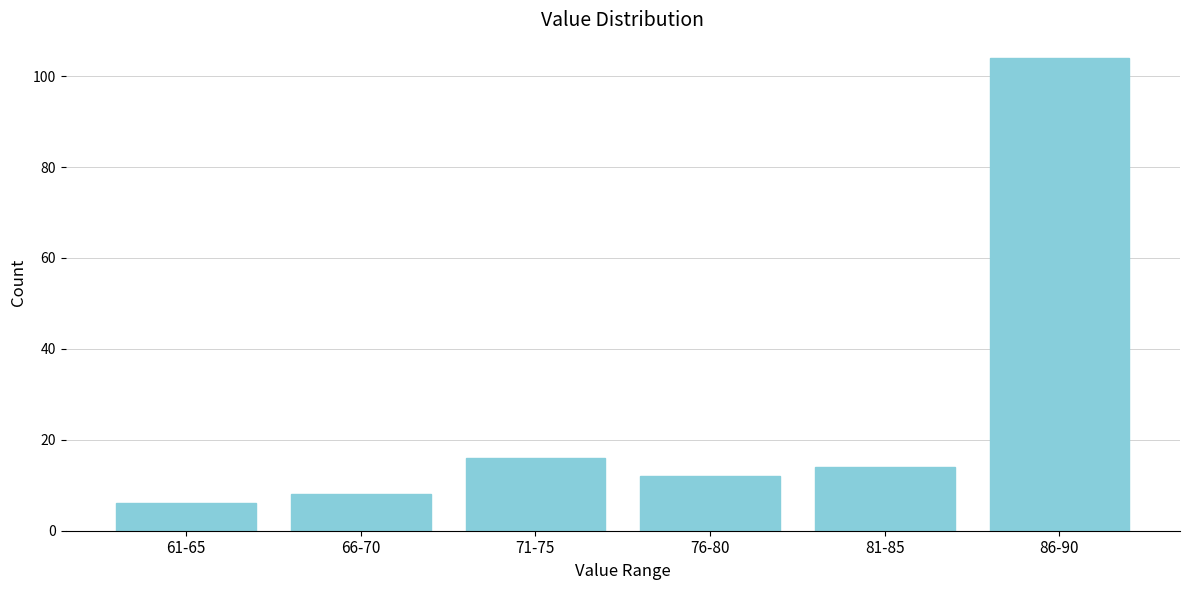

Reading right to left, what are all the values shown in this chart?

104	14	12	16	8	6